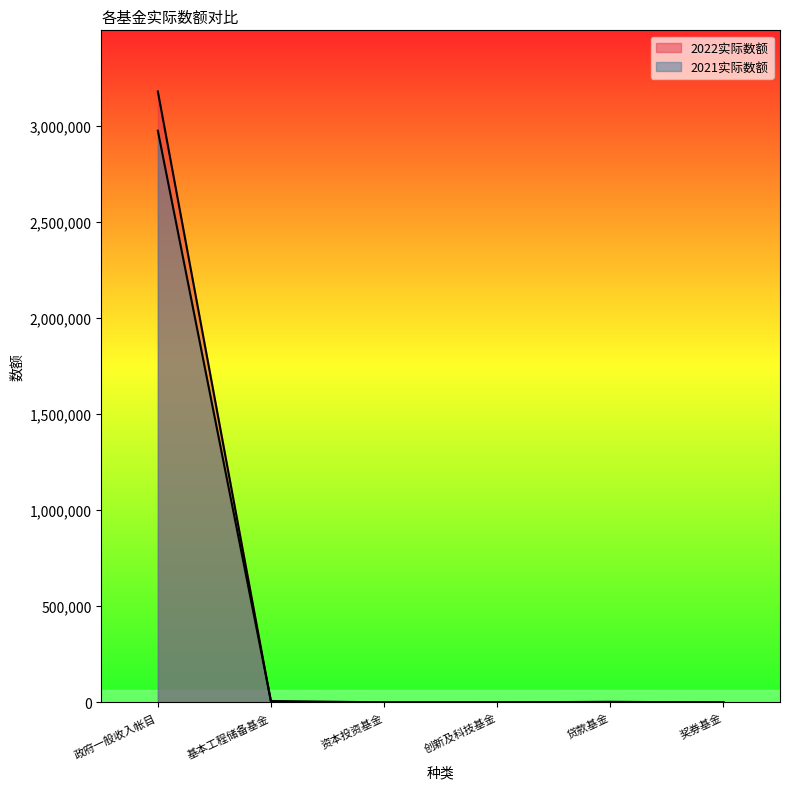

What is the spread (max minus min) of values at 贷款基金?

119